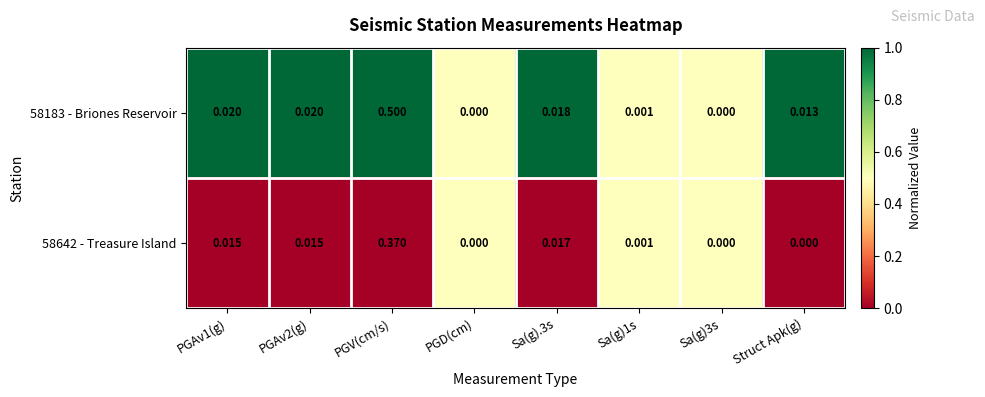

Which category has the highest value in the 58642 - Treasure Island series?

PGV(cm/s)